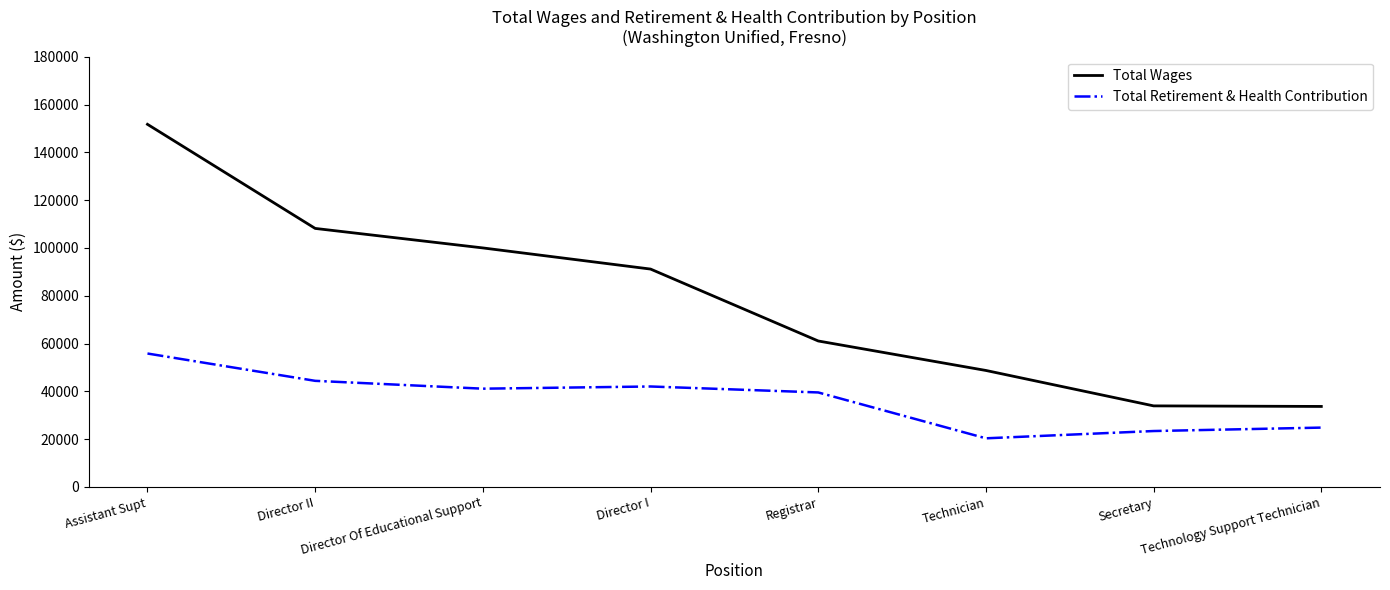

What is the difference between the second highest and second lowest values in the Total Wages series?

74257